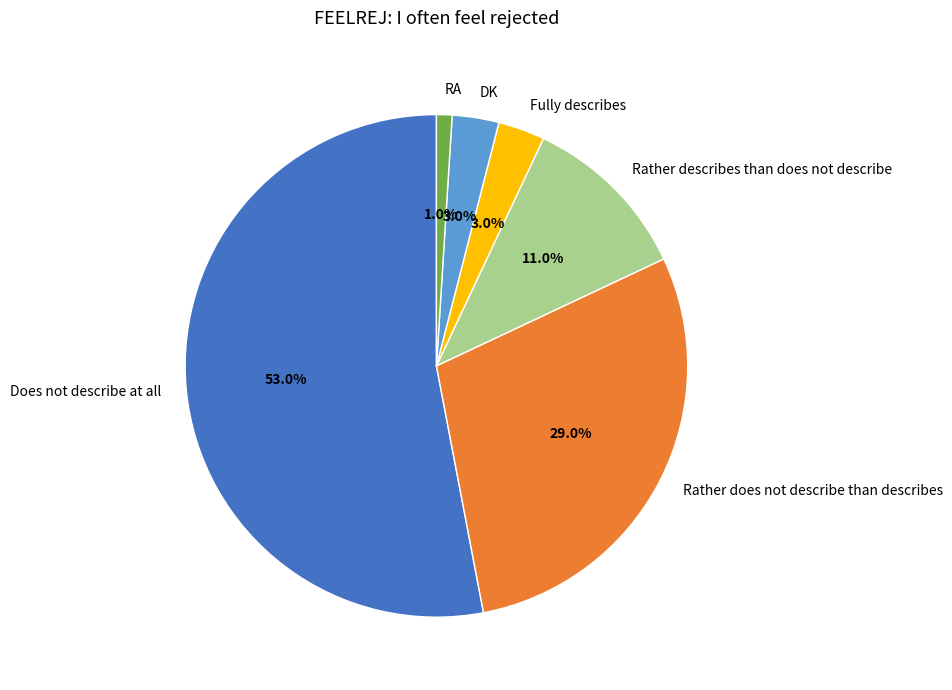

Is it true that Does not describe at all is 53% of the pie?

True